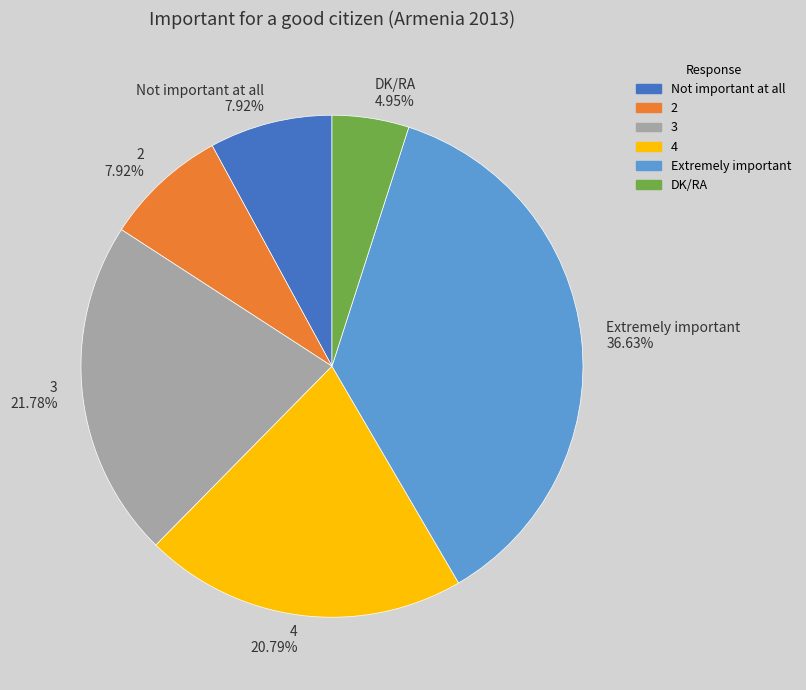

To the nearest percent, what portion does DK/RA represent?

5%